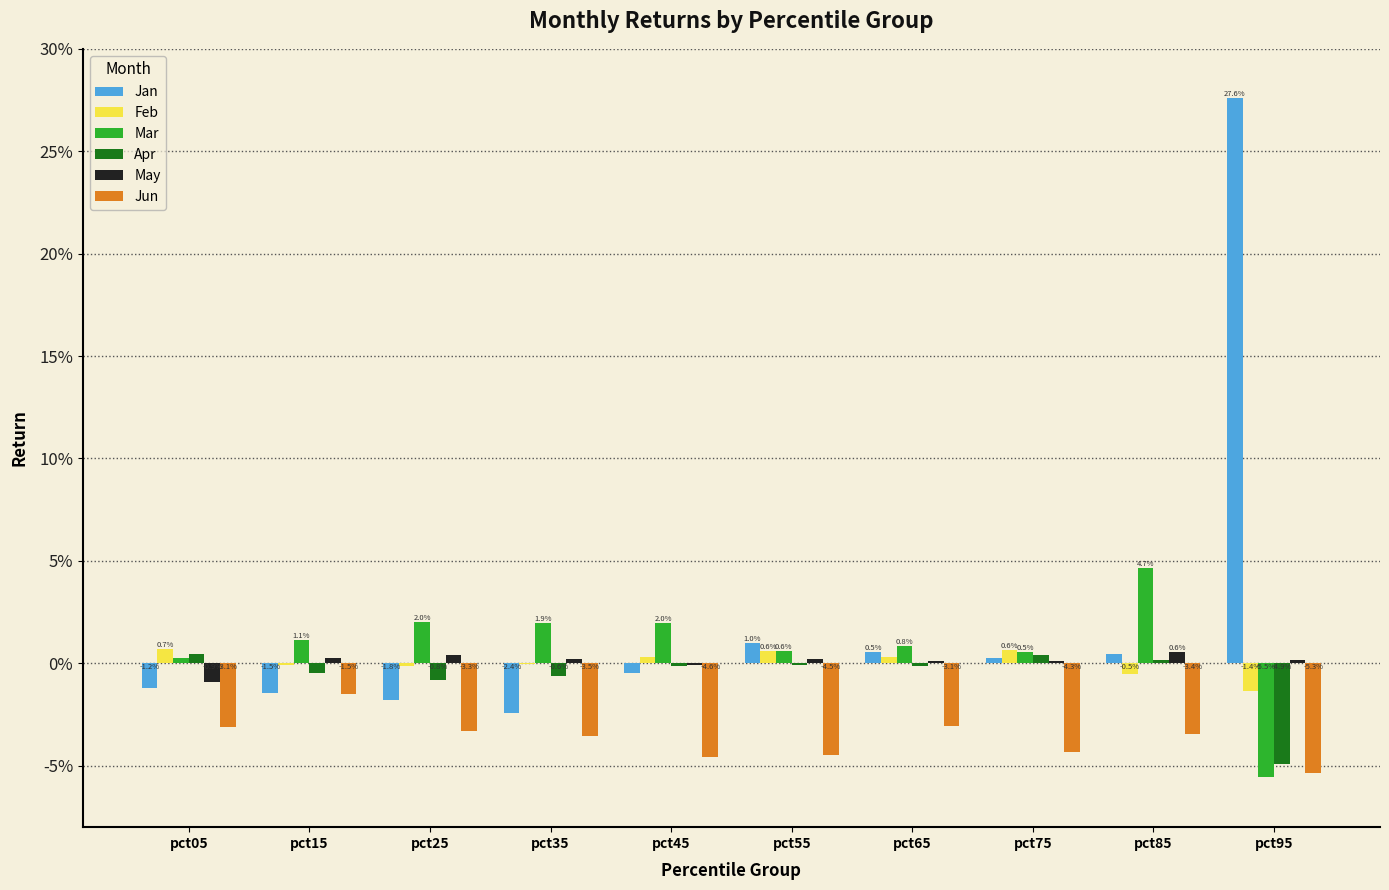

True or false: Jan has a value of 0.0 at pct65.

False